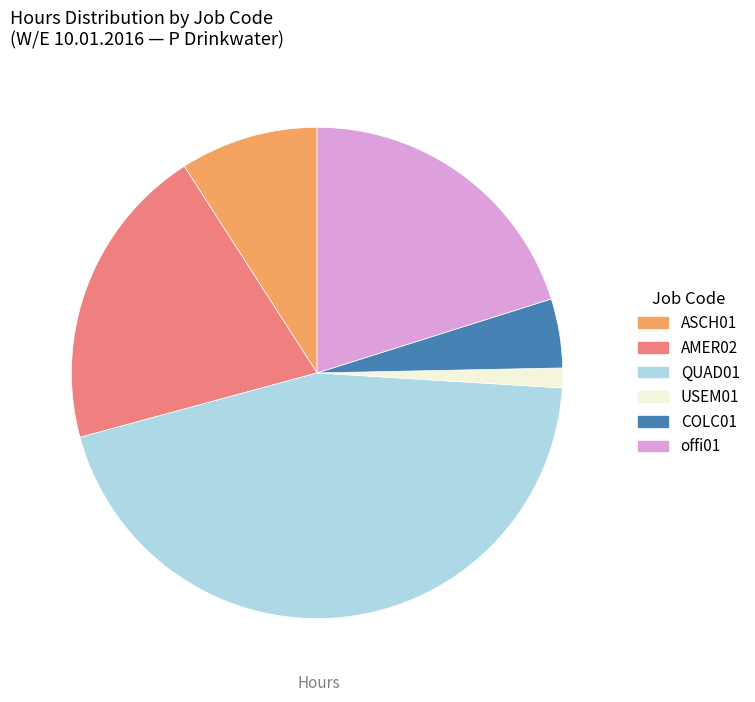

What is the smallest slice in the pie chart?

USEM01